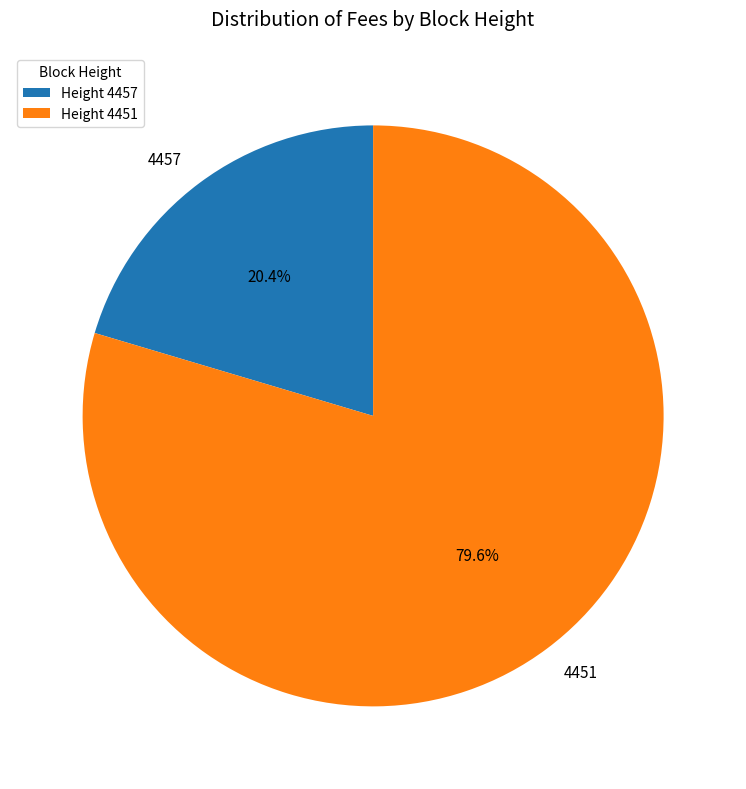

Is there a majority slice in this chart?

Yes